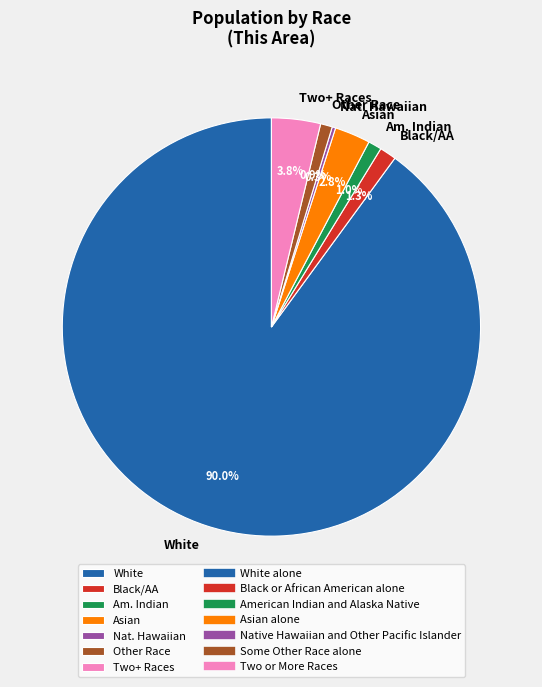

Which slice is the largest?

White